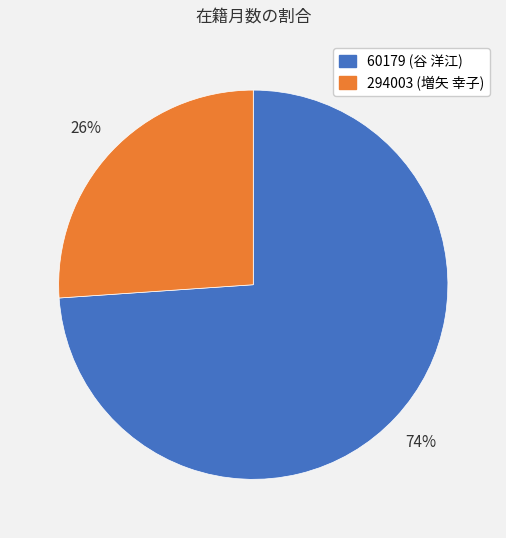

Which slice is the largest?

60179